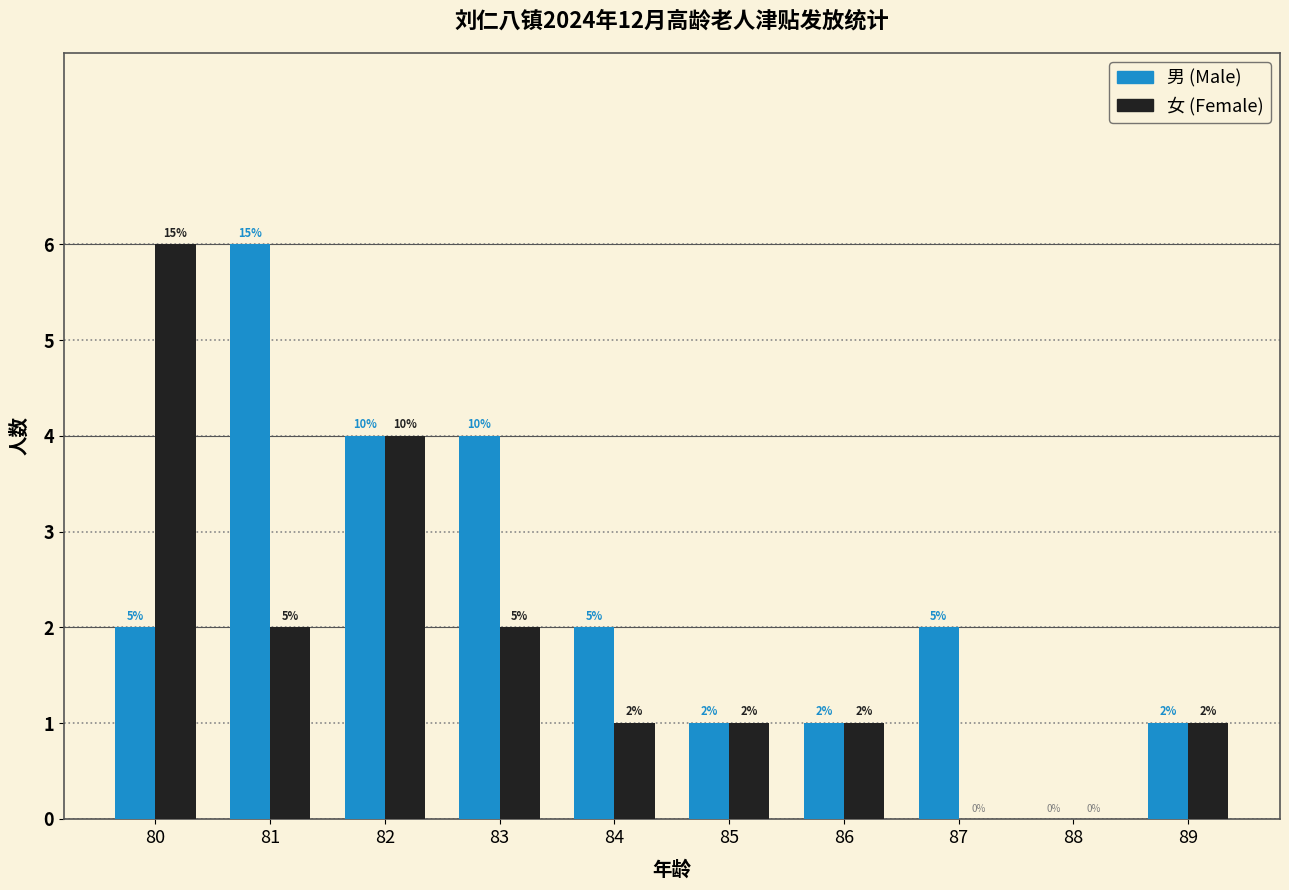

What is the maximum value shown in the chart?

6